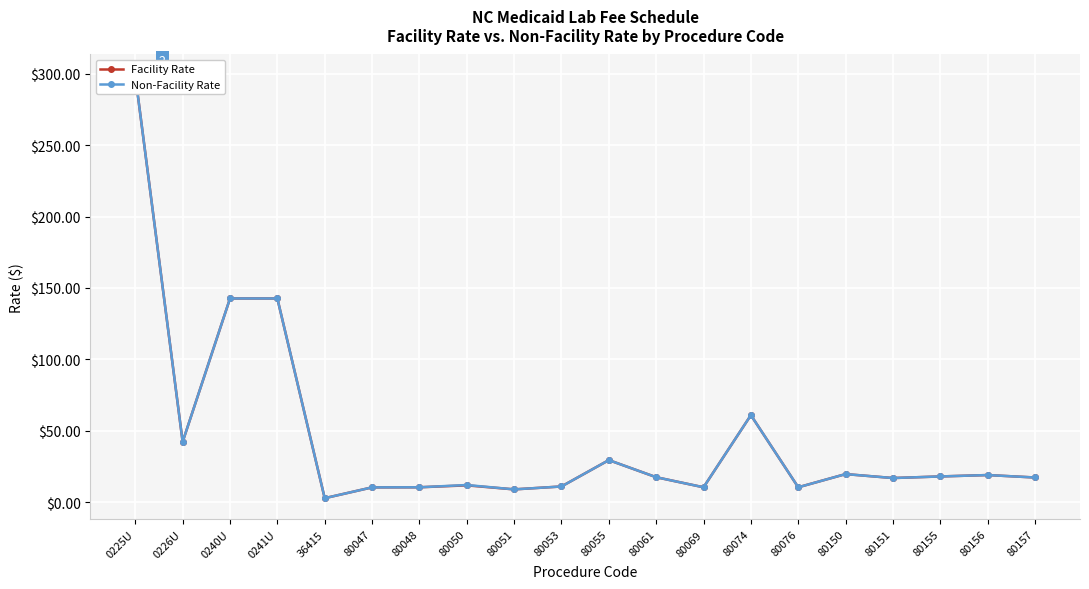

Is it true that Non-Facility Rate equals 13.9 at 80069?

False